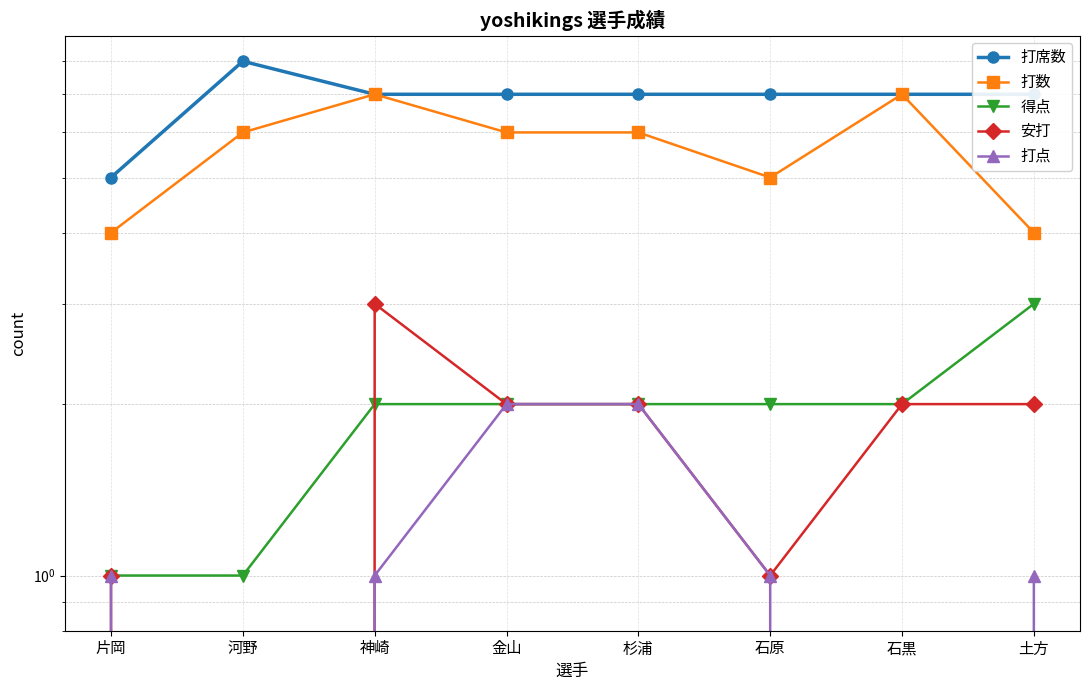

What are all the series names shown in the legend?

打席数, 打数, 得点, 安打, 打点